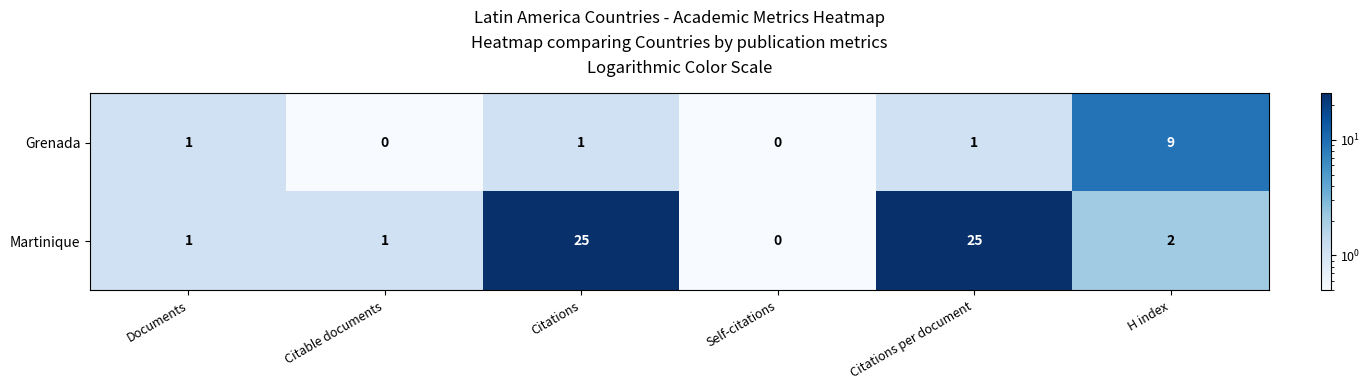

What is the maximum value for Grenada?

9